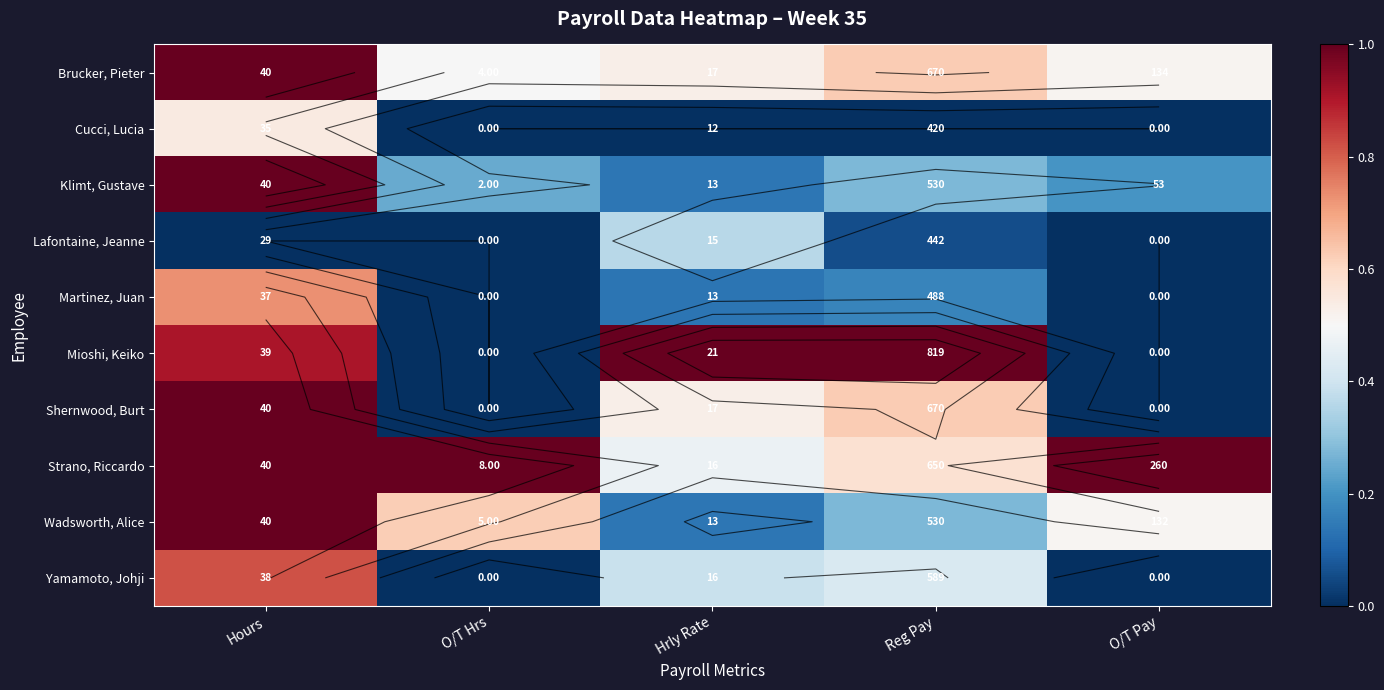

Count the Yamamoto, Johji values in the range 0 to 1.

5